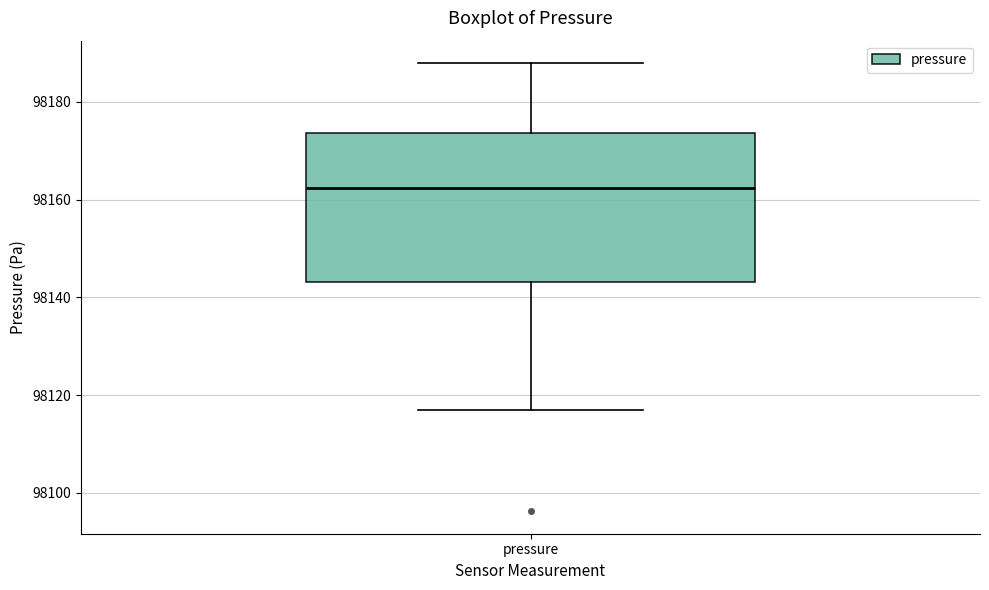

Where is the upper edge of the box for pressure on the y-axis? The values are not printed on the chart, so give them approximately, as read against the axis.

98174